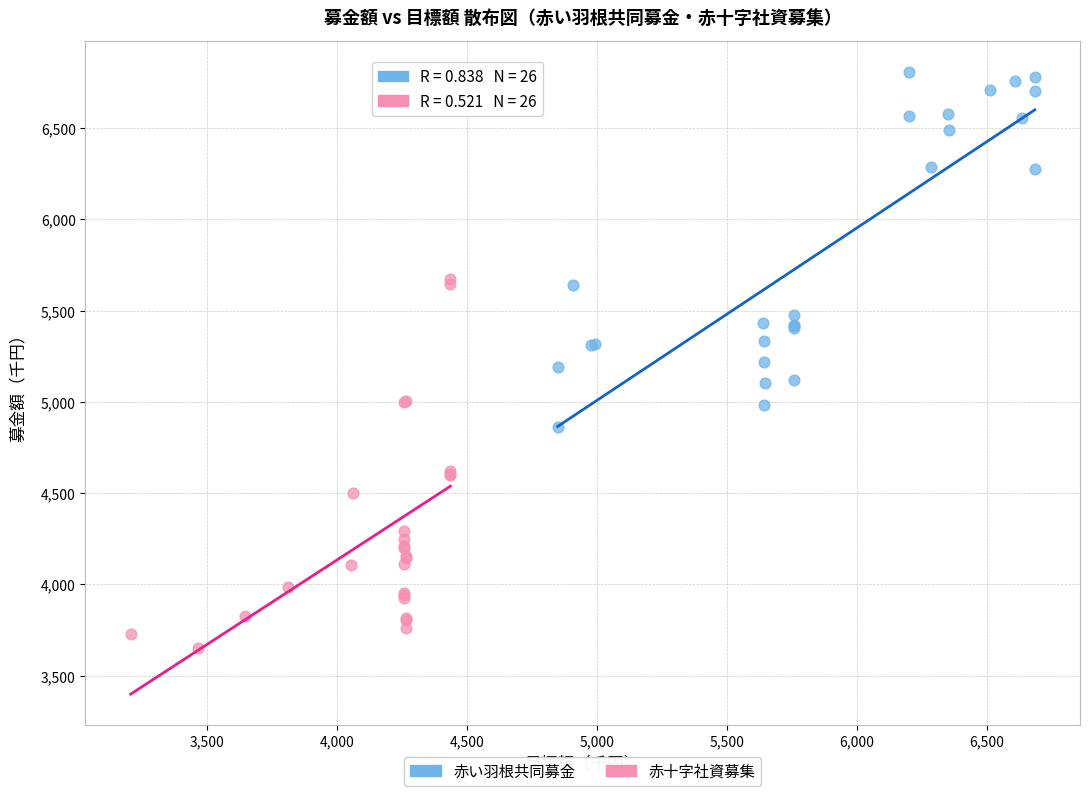

Which series reaches the minimum Y coordinate?

赤十字社資募集